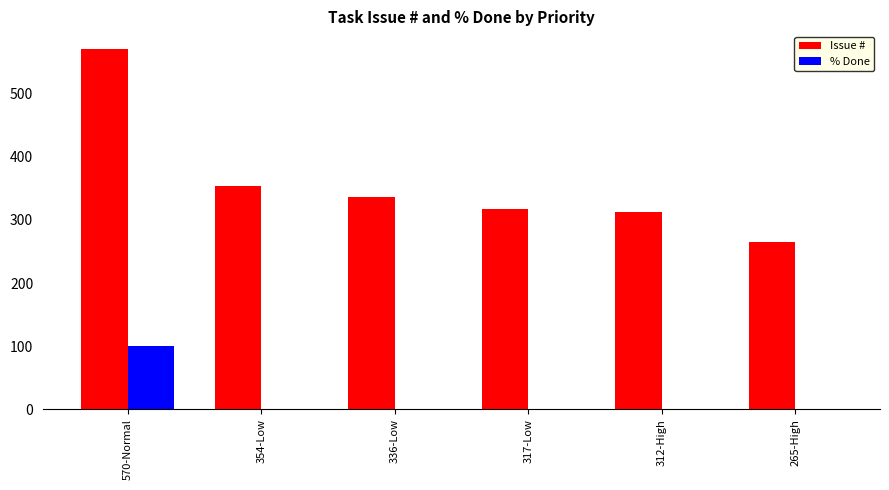

At which category is the sum across all series the highest?

570-Normal